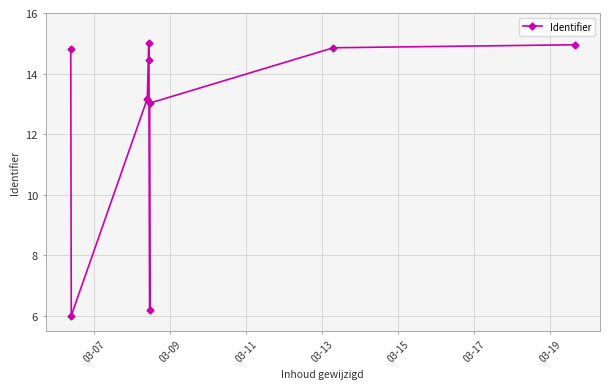

Where does the data first go above 14?

03-07